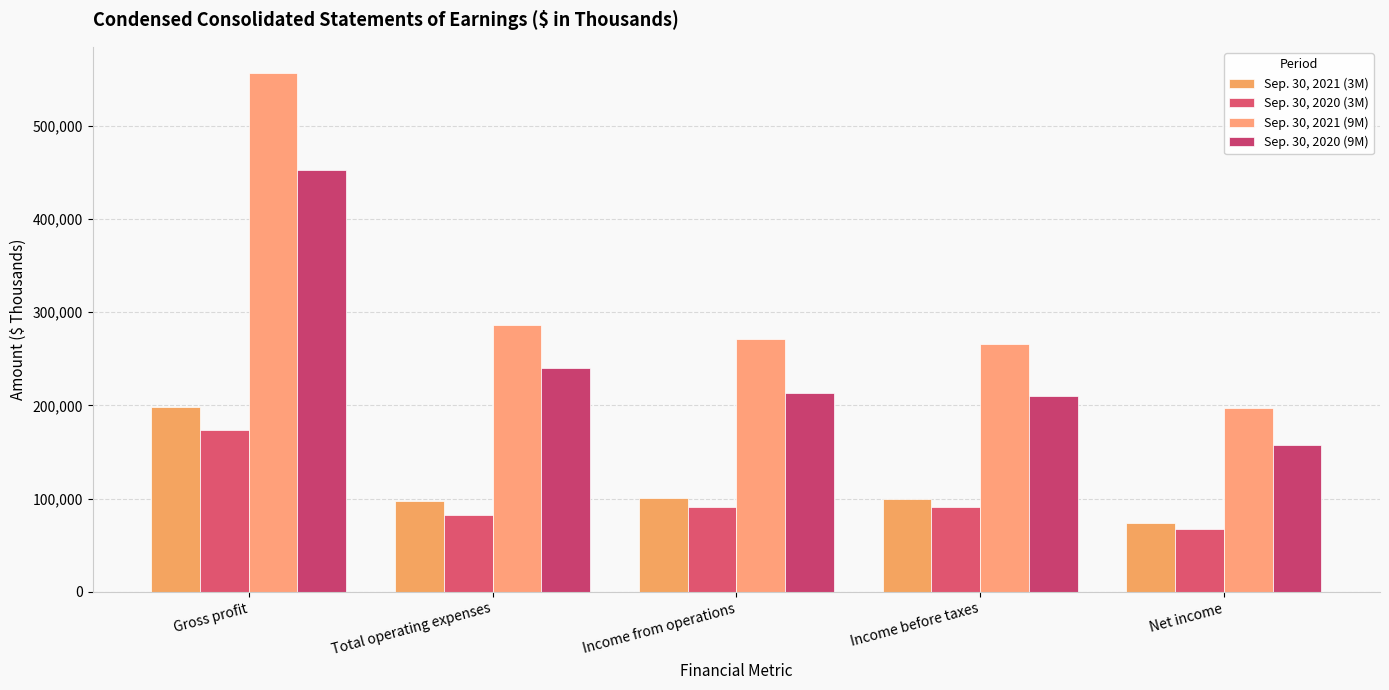

Which series has the largest total across all categories?

Sep. 30, 2021 (9M)